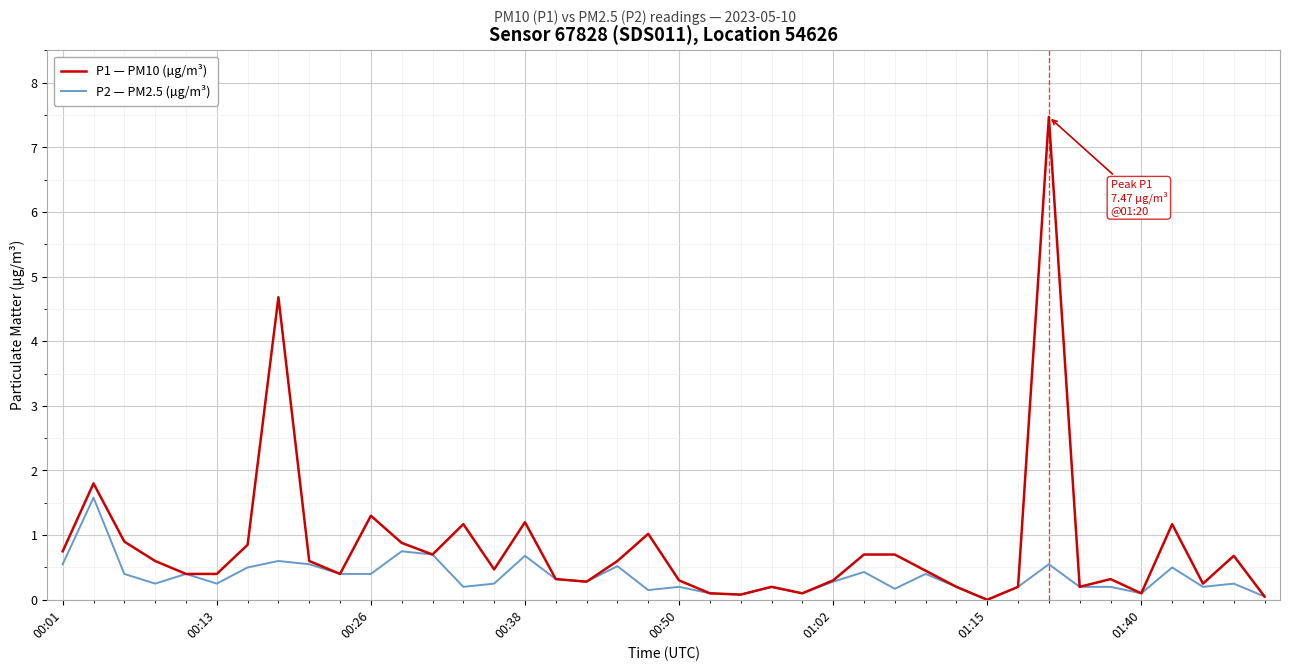

Does the chart display data point markers on the line(s)?

No